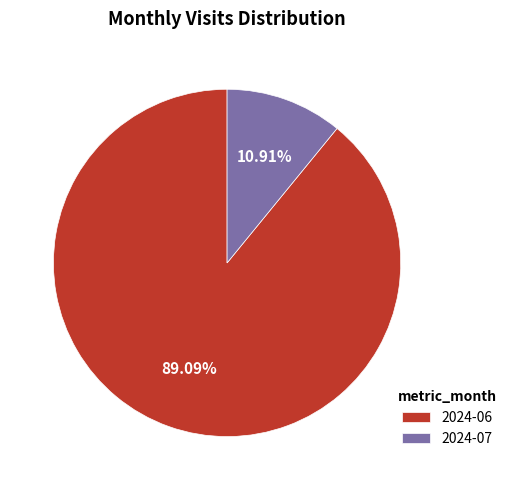

Does 2024-06 represent more than half of the total?

Yes